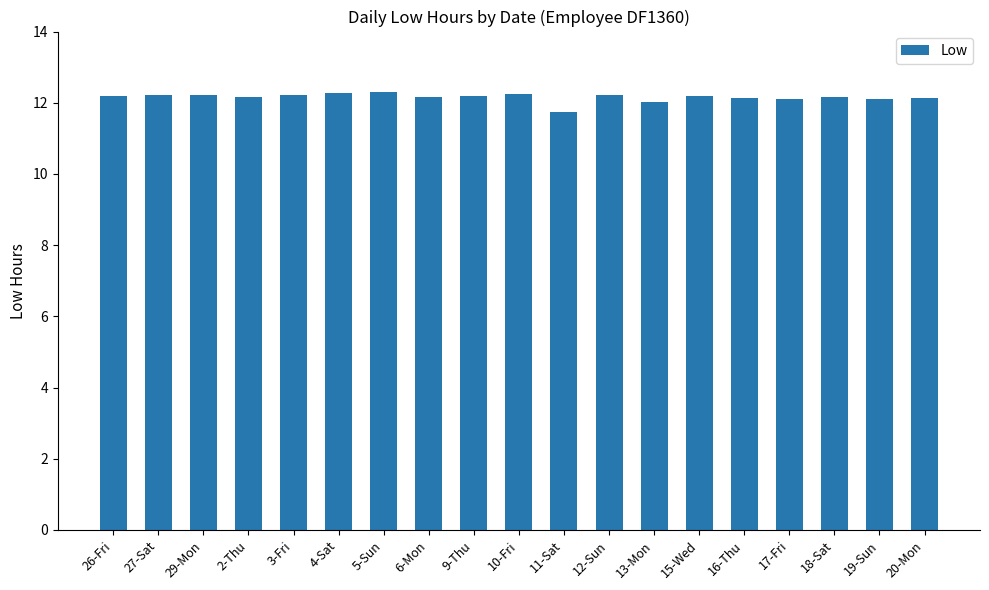

The value at 27-Sat is 12.2. True or false?

True